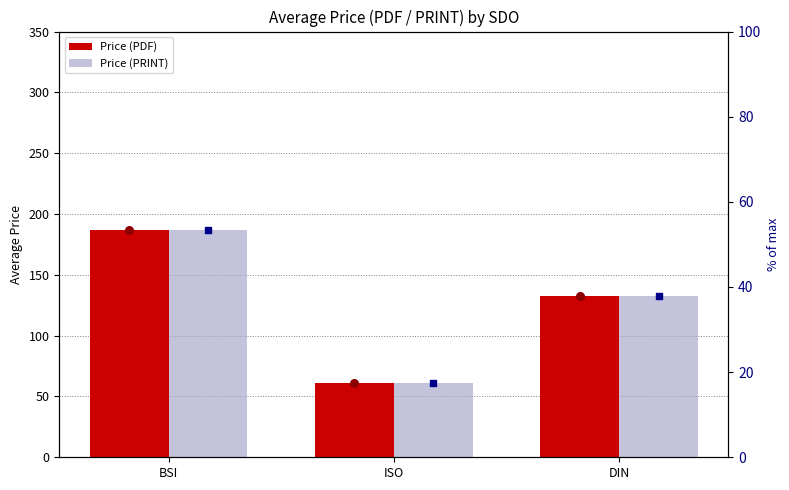

Which series reaches the minimum Y coordinate?

Price (PDF)